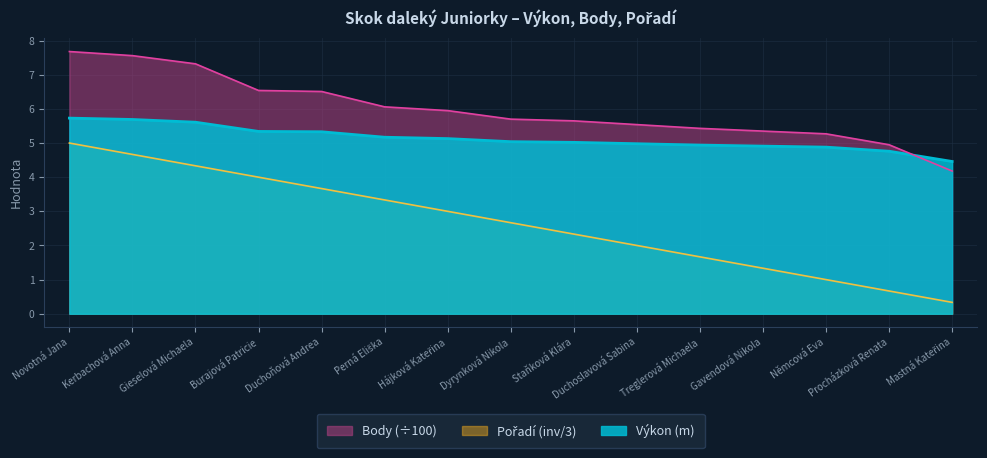

What is the total value across all series at Gavendová Nikola?

11.6